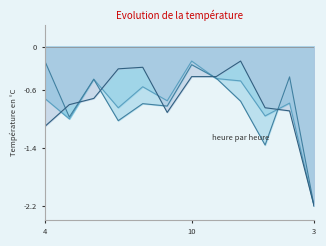

How many intersections are there between col_7_line and col_10_line?

6